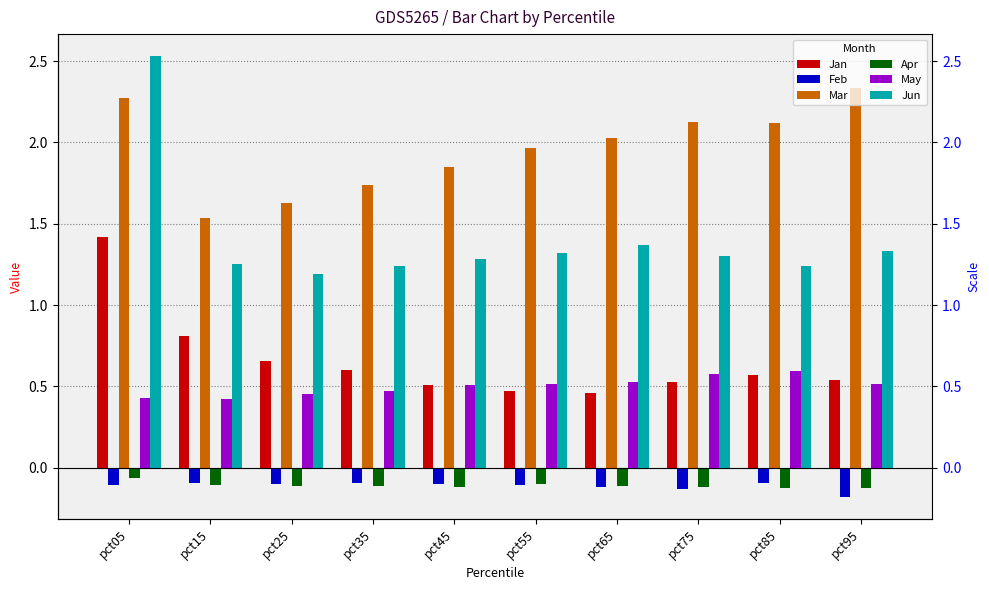

True or false: Mar has a value of 2.0 at pct55.

True